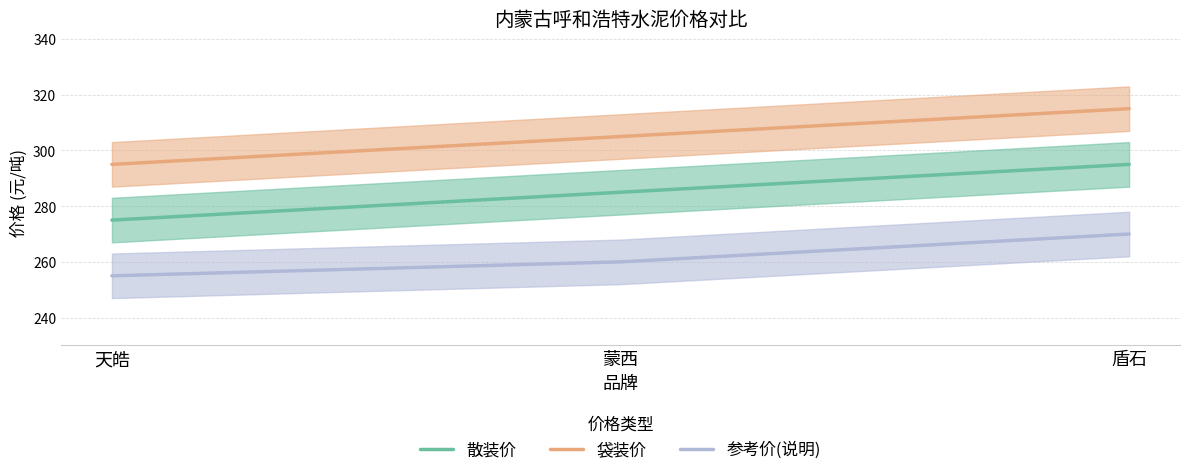

What is the difference between the second highest and minimum values in the 散装价 series?

19.9